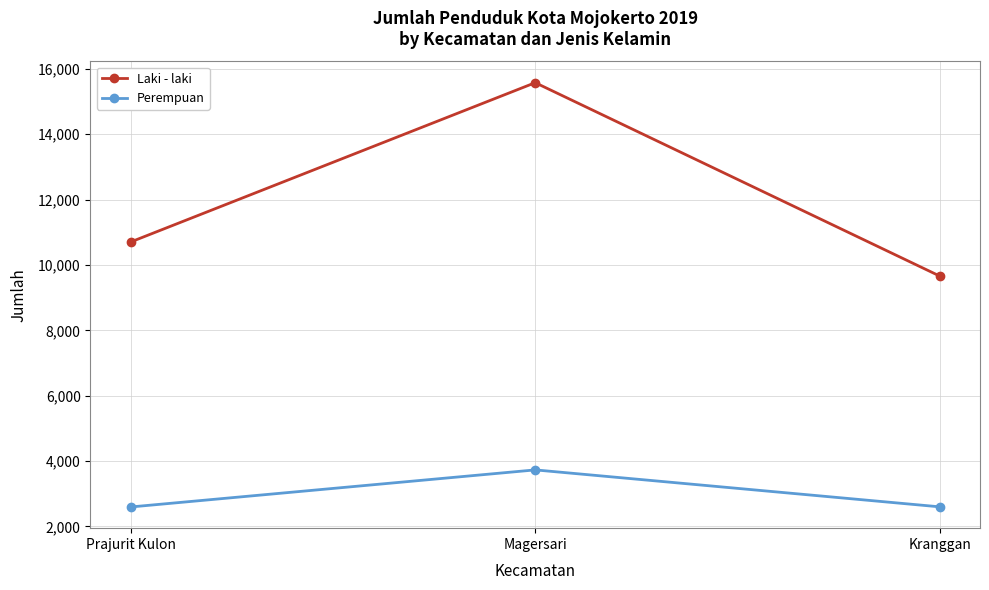

What is the label of the 1st point from the right?

Kranggan